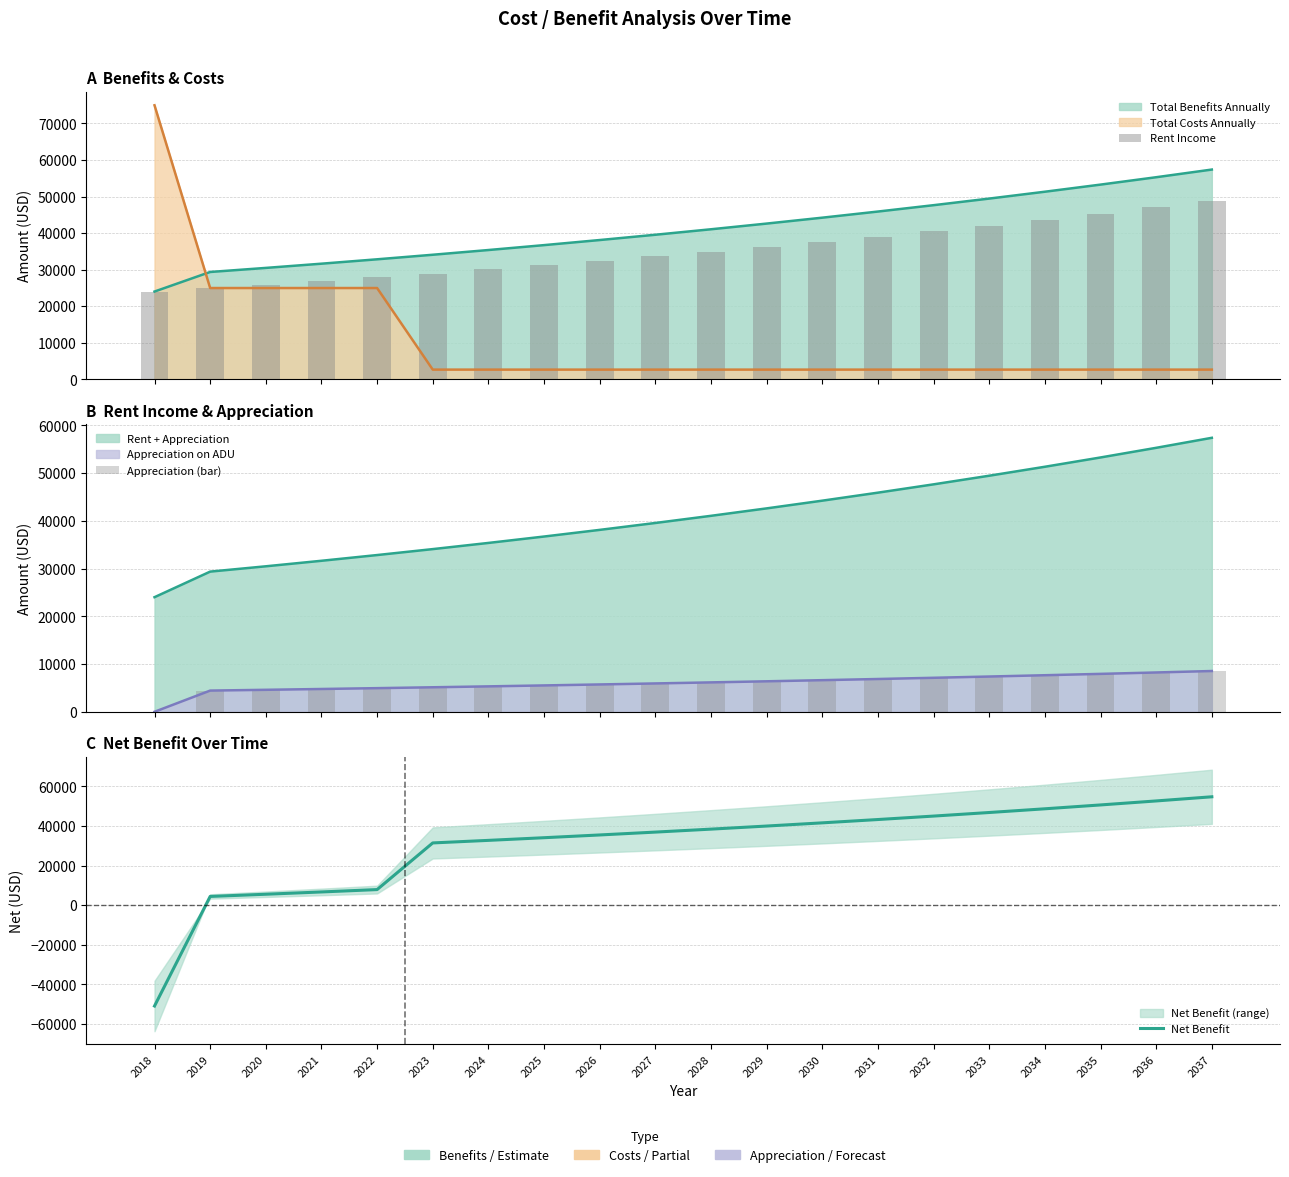

Which series changed the most between 2020 and 2028?

Net Benefit